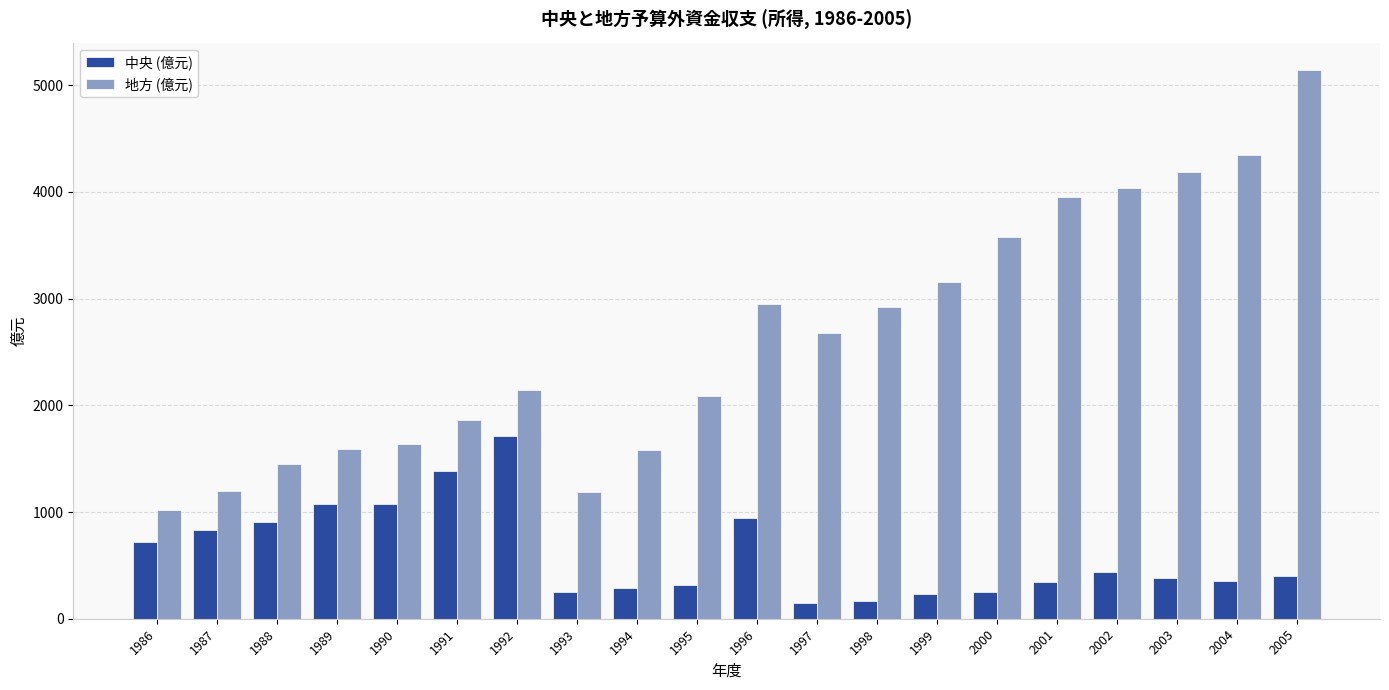

Which category has the lowest value in the 地方 (億元) series?

1986